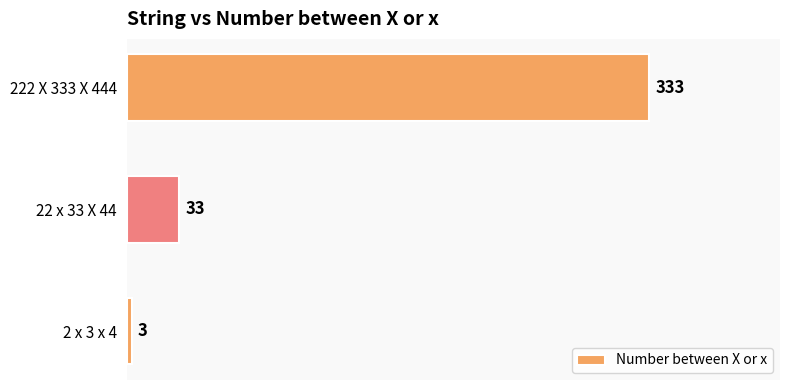

List the labels in order of value, smallest first.

2 x 3 x 4, 22 x 33 X 44, 222 X 333 X 444